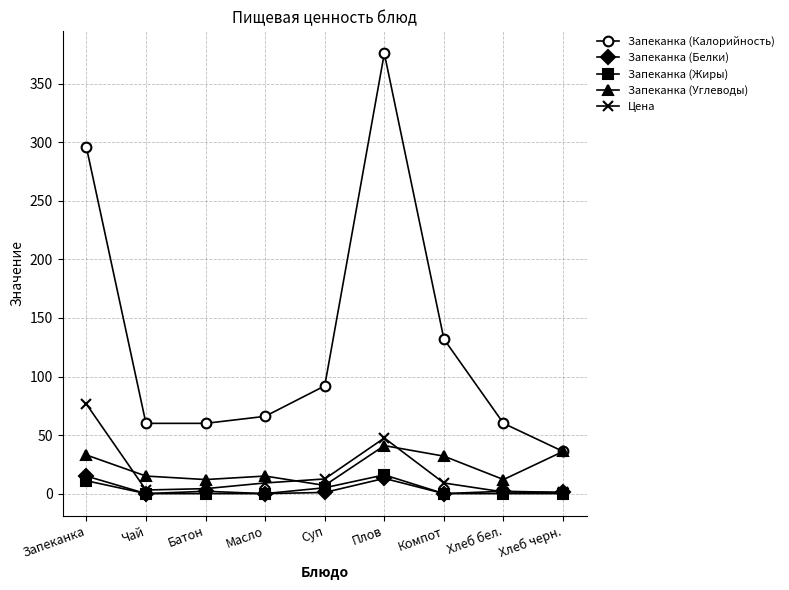

True or false: Цена and Запеканка (Калорийность) intersect in this chart.

False